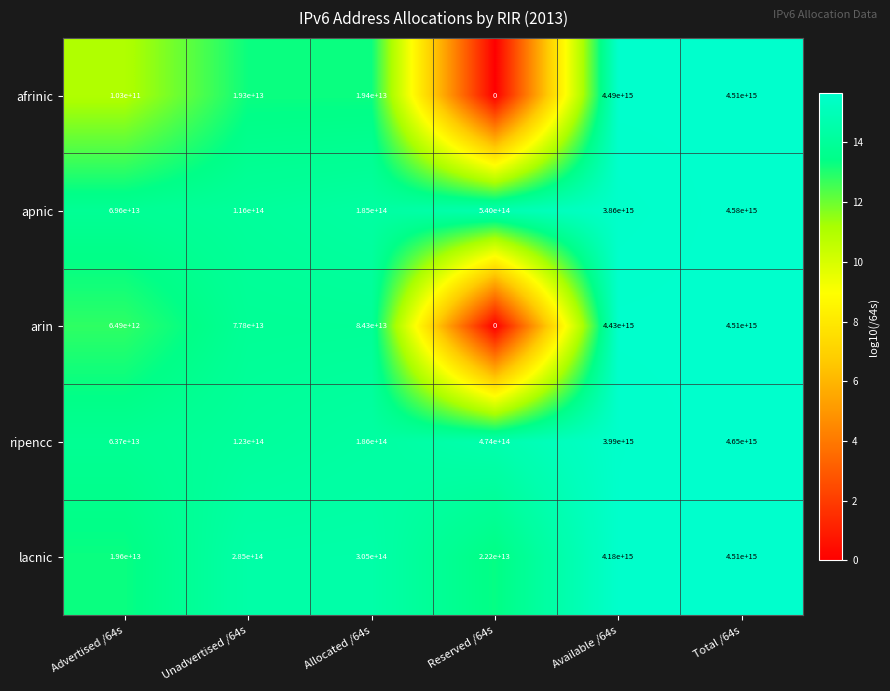

At which label does arin first exceed 84300000000000?

Available /64s